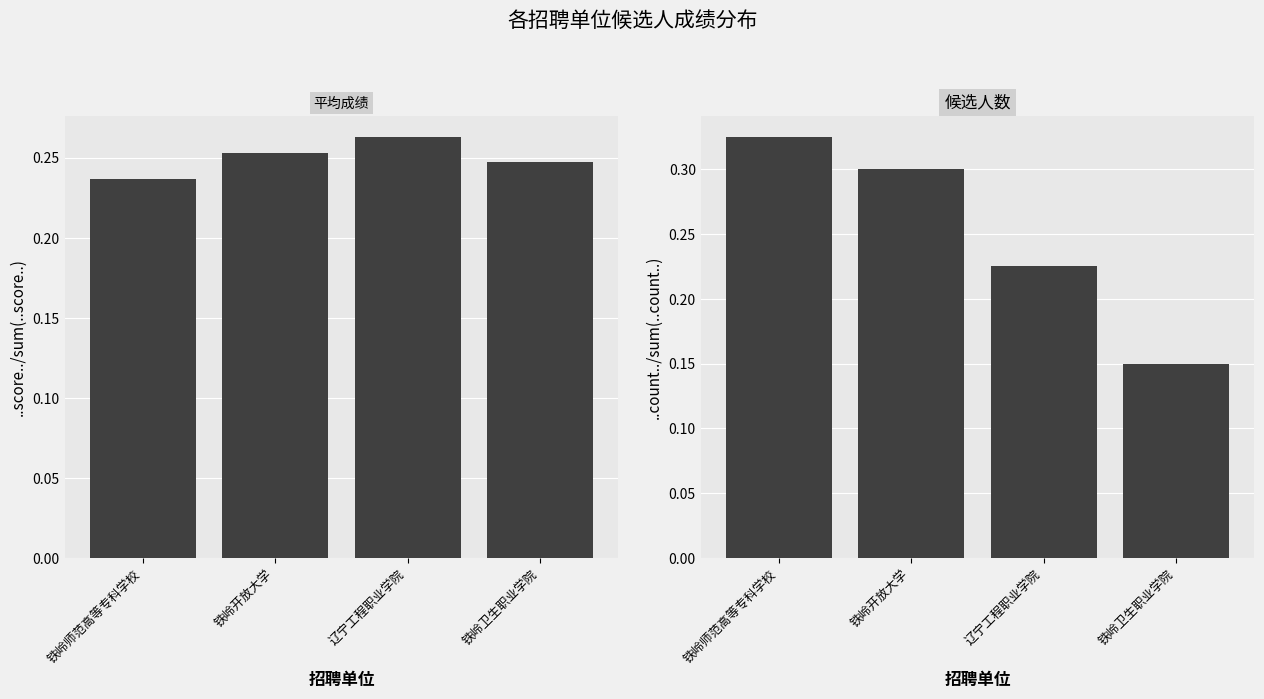

Which has a higher value, 铁岭开放大学 or 铁岭卫生职业学院?

铁岭开放大学